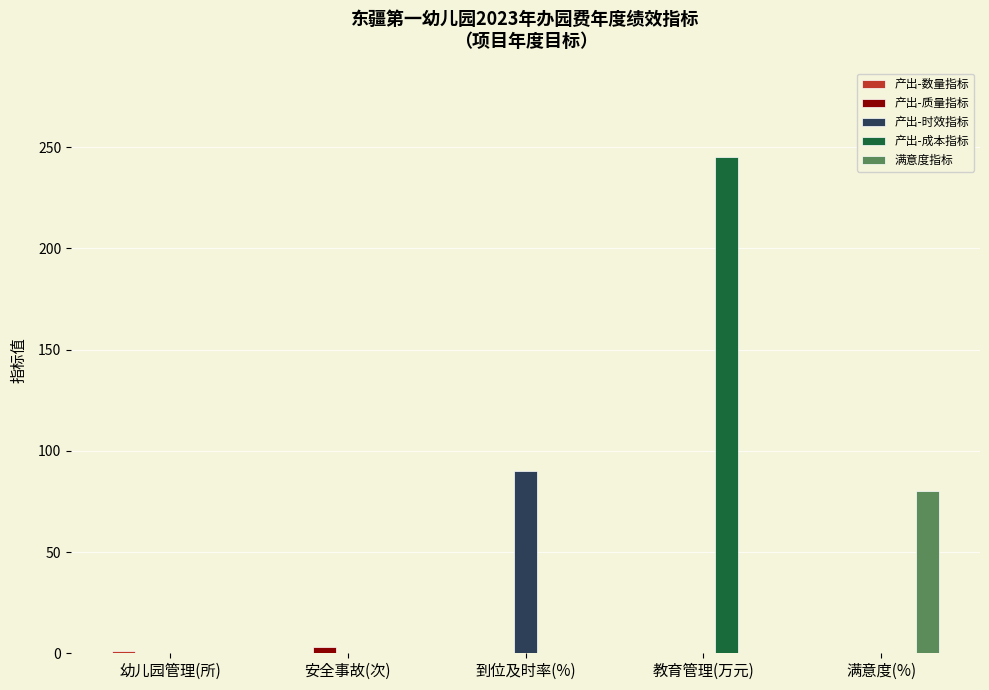

Which series changed the most between 幼儿园管理(所) and 满意度(%)?

满意度指标